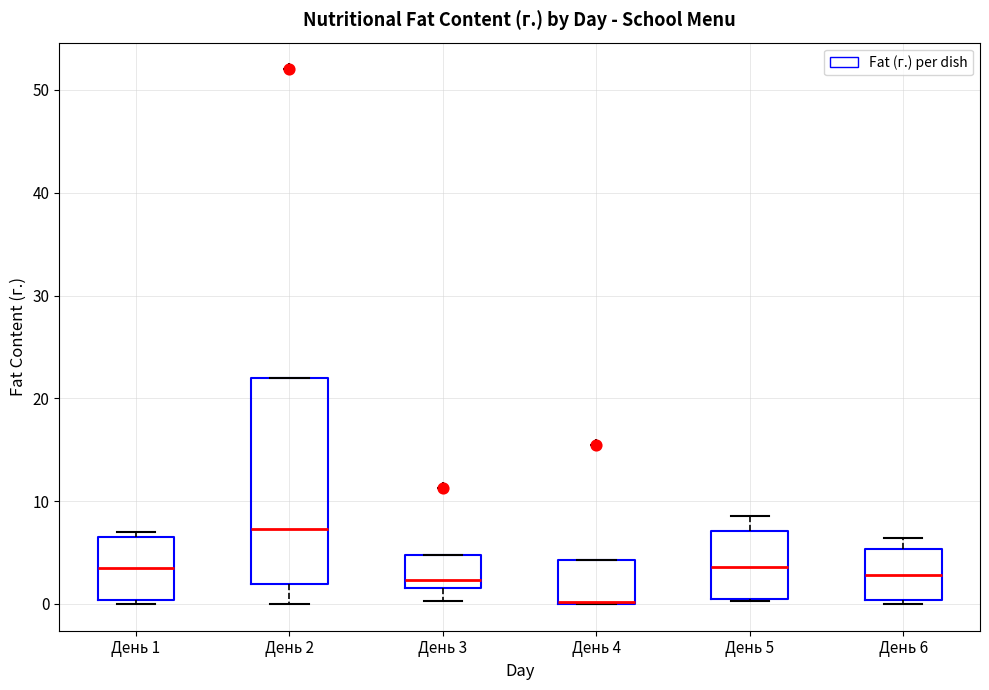

Comparing the boxes themselves (not the whiskers), which one is the tallest?

День 2